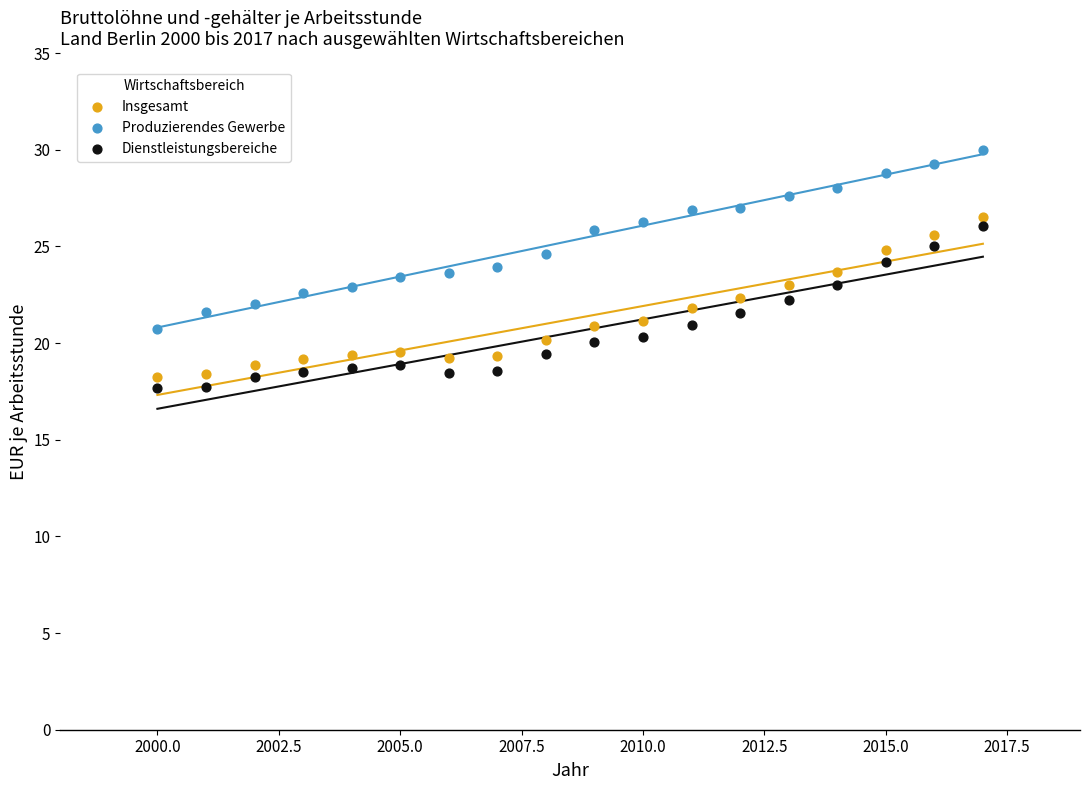

Across all data points, what is the range of X values (max minus min)?

17.0